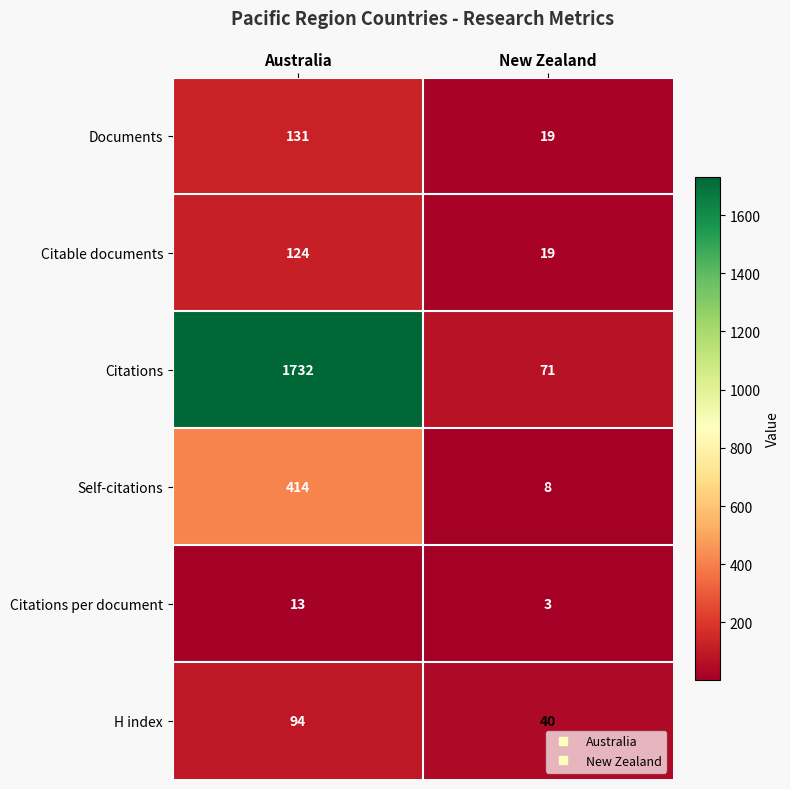

Is it true that Self-citations equals 729 at Australia?

False